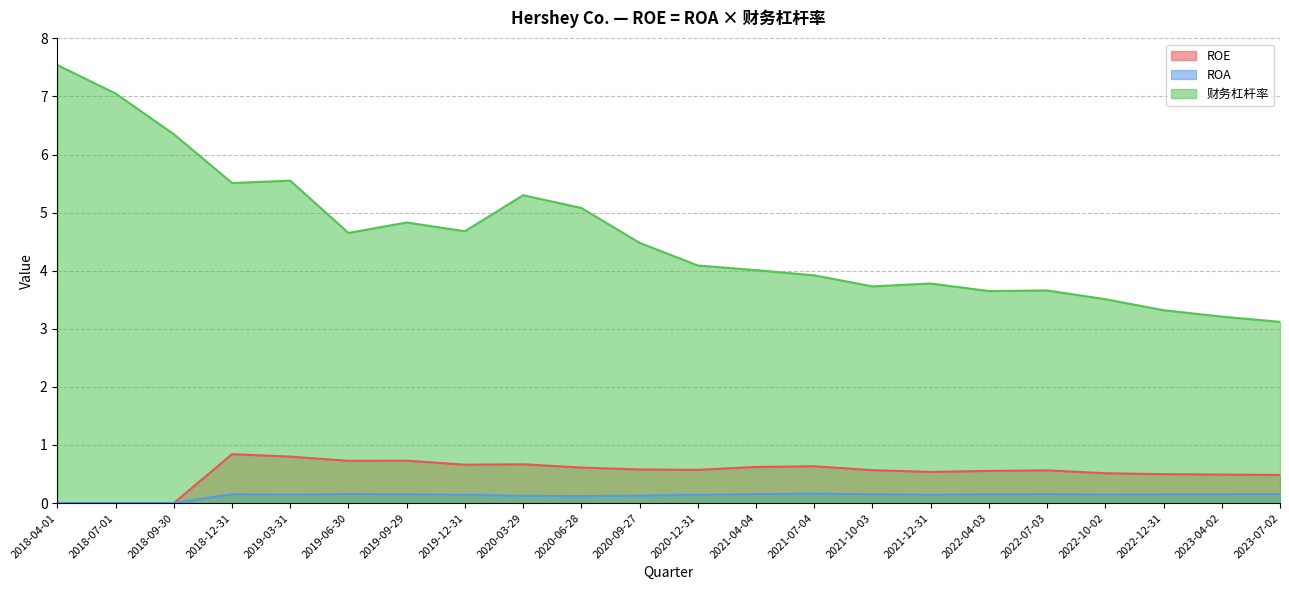

True or false: 财务杠杆率 and ROE cross at least once.

False